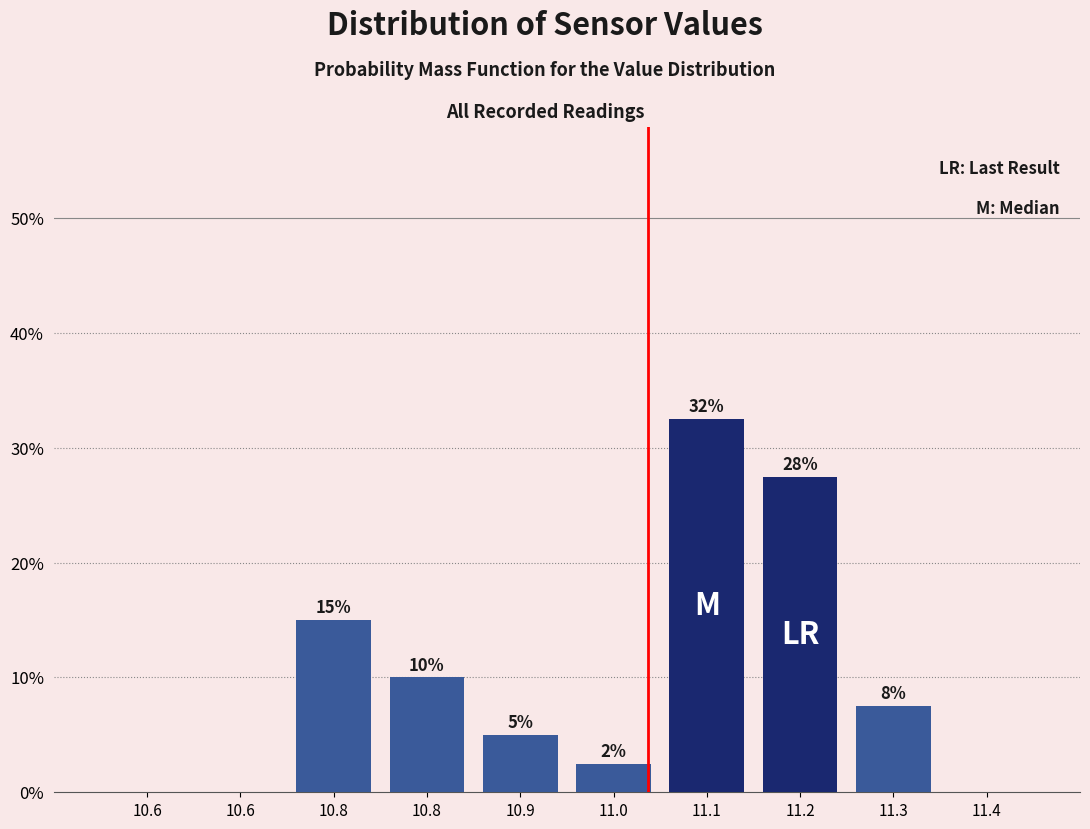

Are the bars horizontal?

No